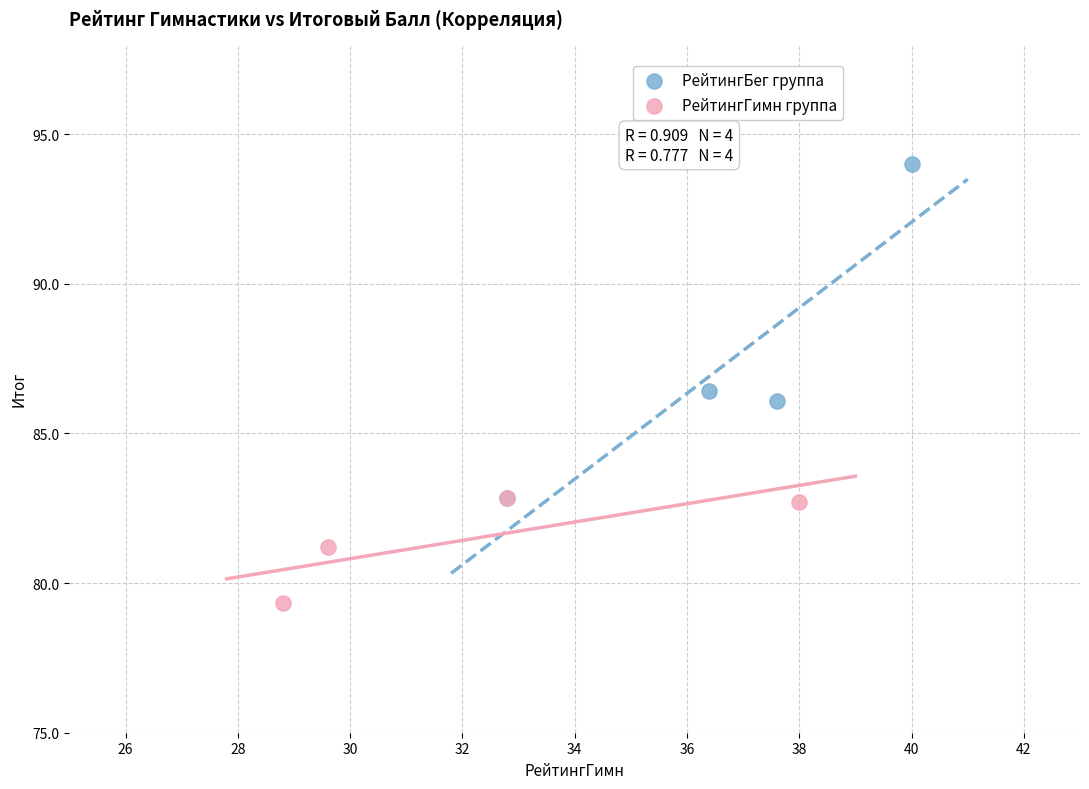

What are all the series names shown in the legend?

РейтингБег группа, РейтингГимн группа